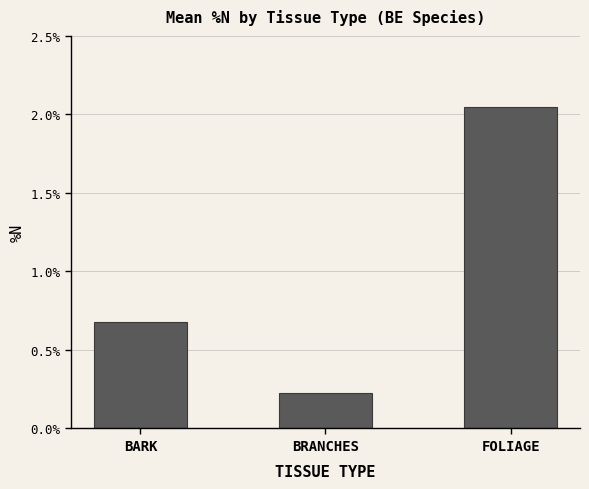

Which category has the lowest value across all series?

BRANCHES